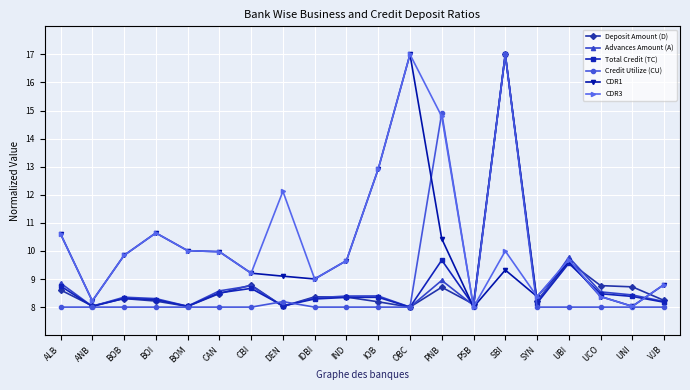

Where is the first local minimum for CDR3?

ANB